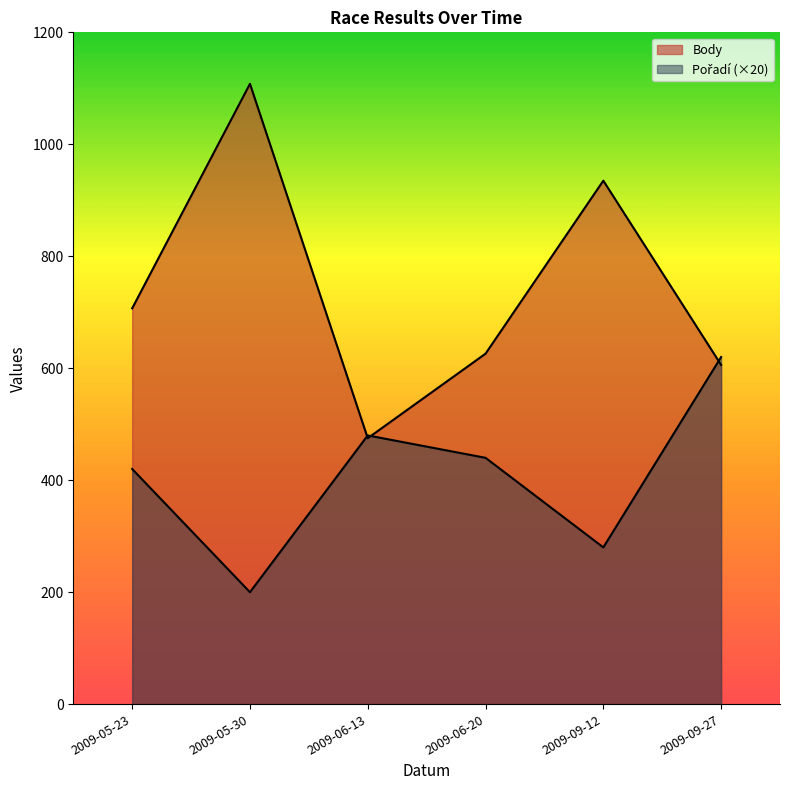

Rank the series by their maximum value, from lowest to highest.

Pořadí, Body